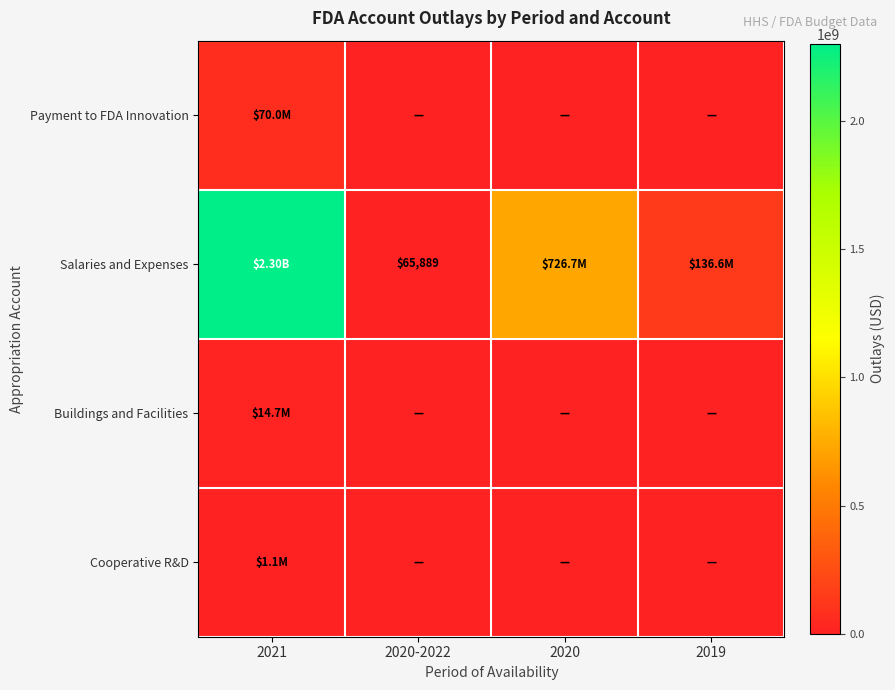

How many data points in Salaries and Expenses are above 726652440?

2